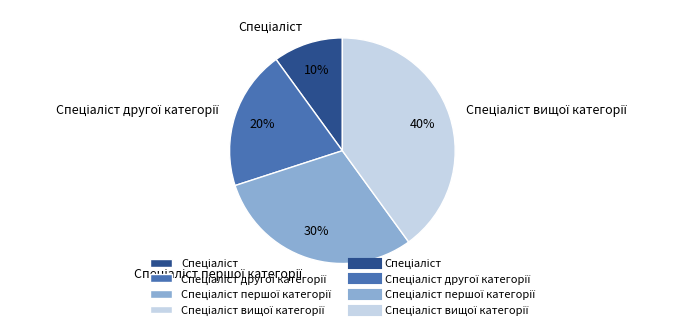

To the nearest percent, what is the difference between the largest and smallest slice percentages?

30%